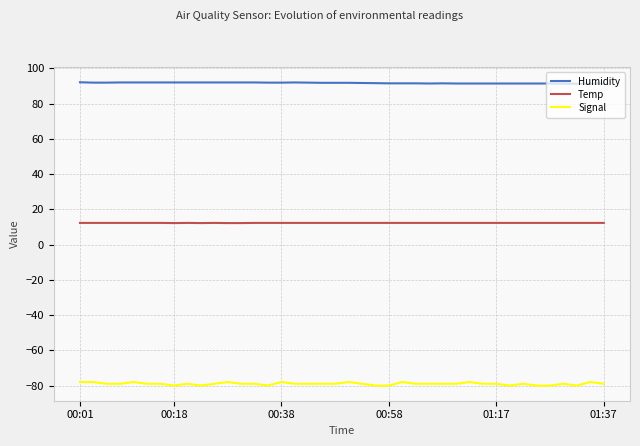

True or false: Temp and Signal intersect in this chart.

False